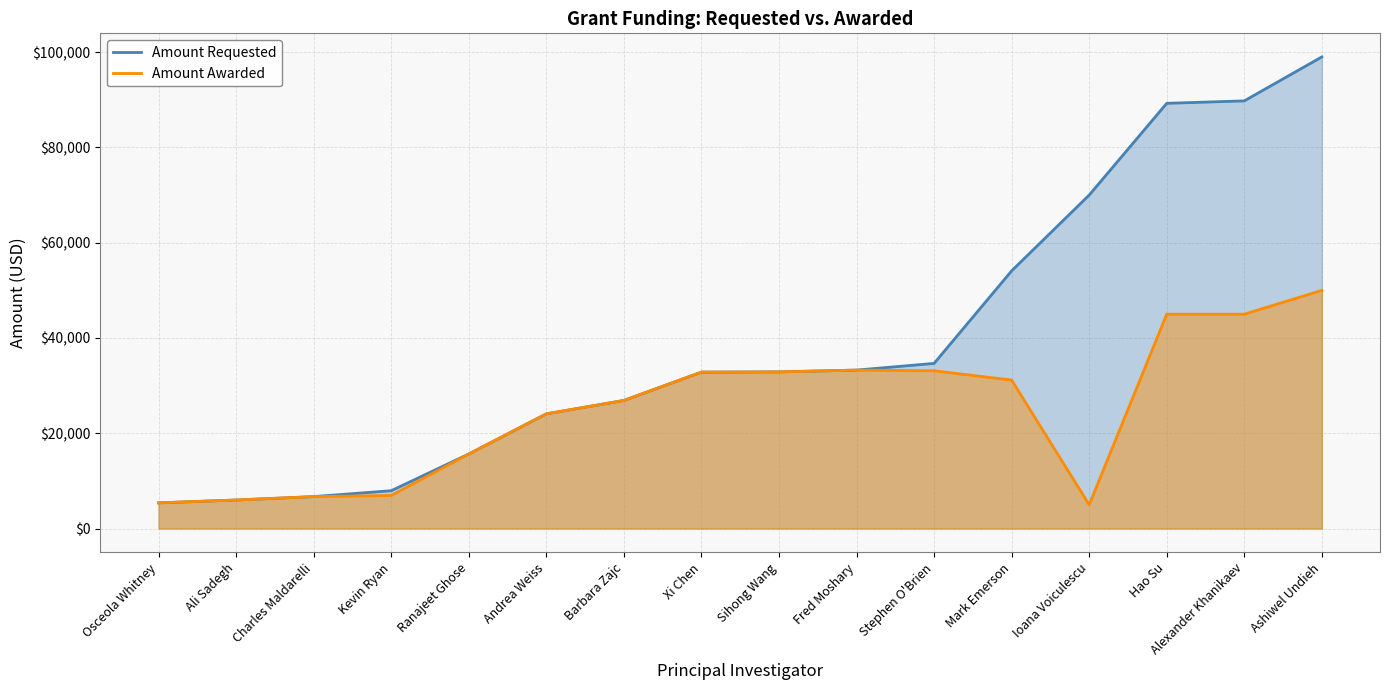

What is the maximum value shown in the chart?

99000